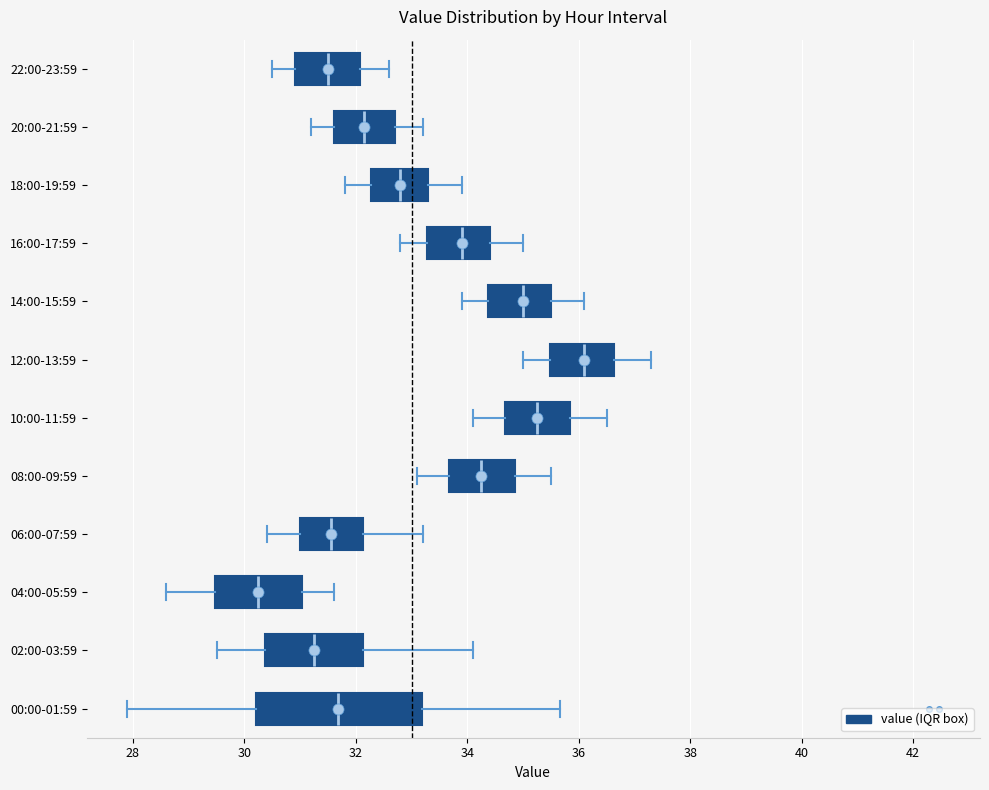

Which box's median line is the furthest to the left?

04:00-05:59